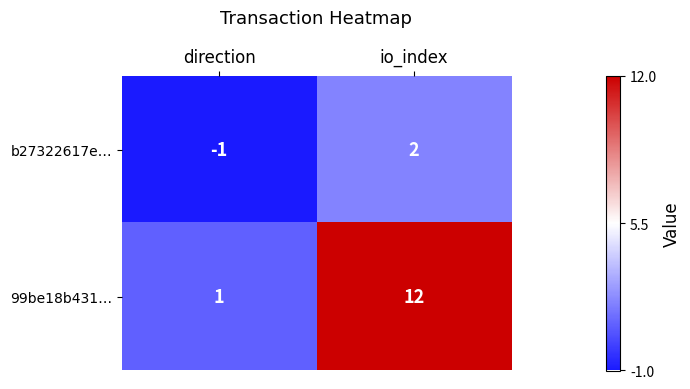

What is the difference between the b27322617e… values at io_index and direction?

3